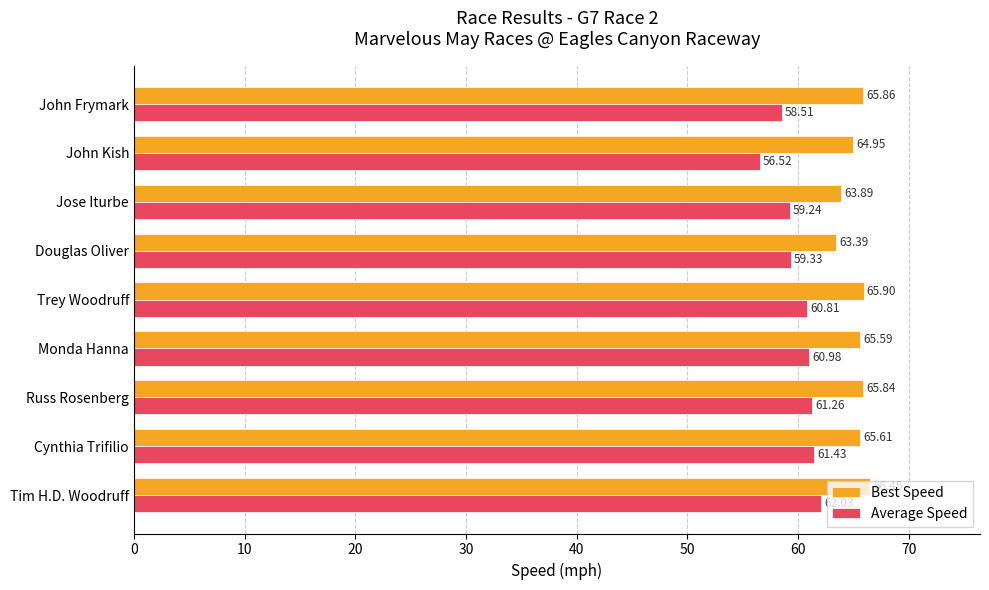

Which series changed the most between Douglas Oliver and Jose Iturbe?

Best Speed